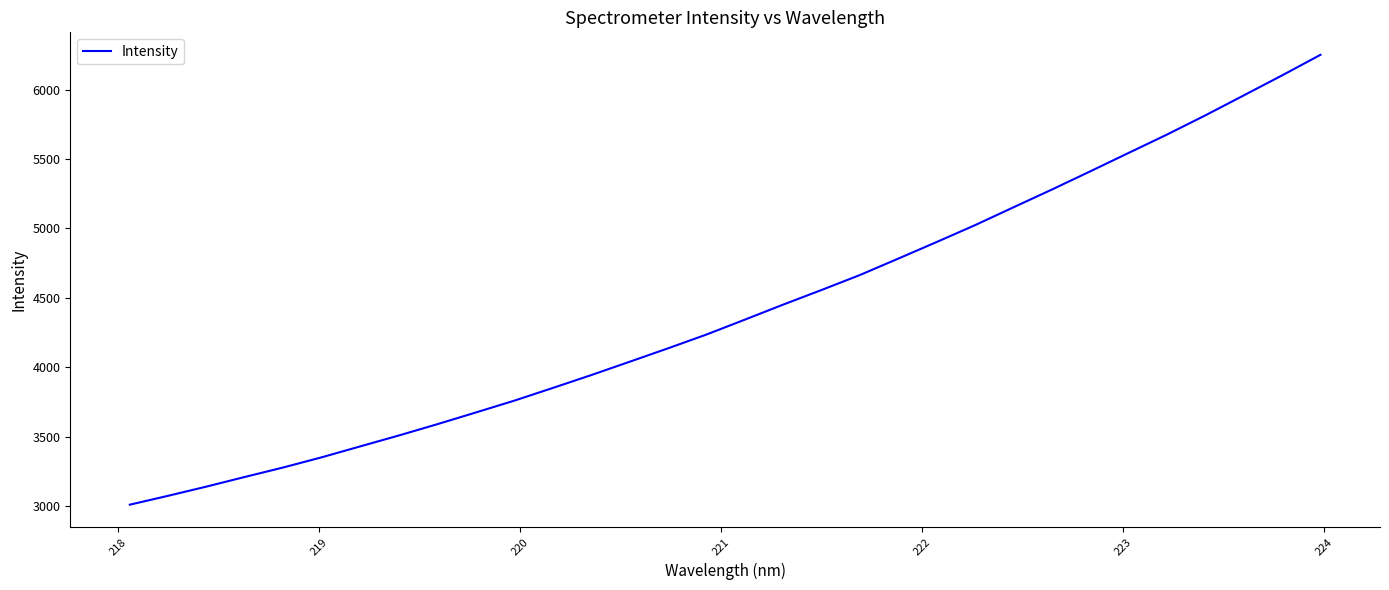

How many values are below 4342?

16